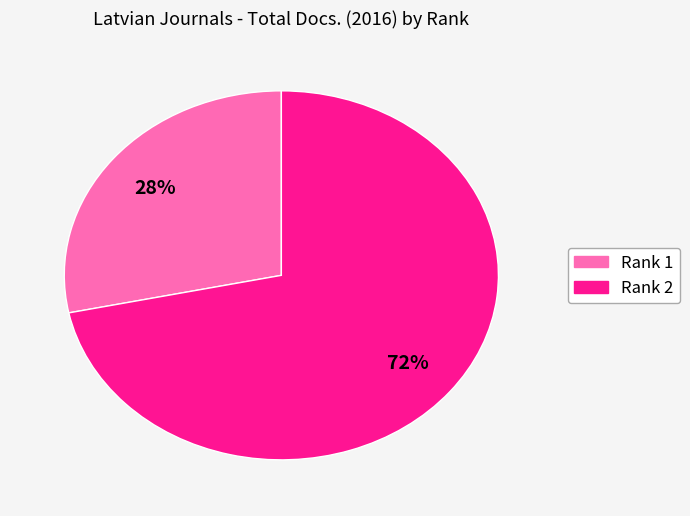

To the nearest percent, what is the average slice percentage?

50%